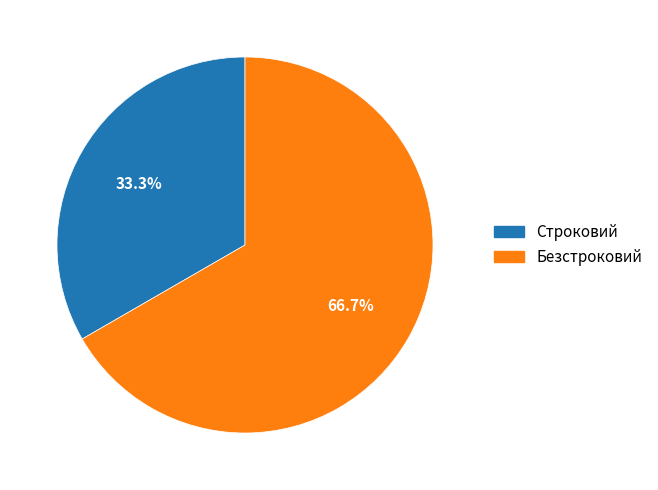

Which category has the smallest portion of the pie?

Строковий